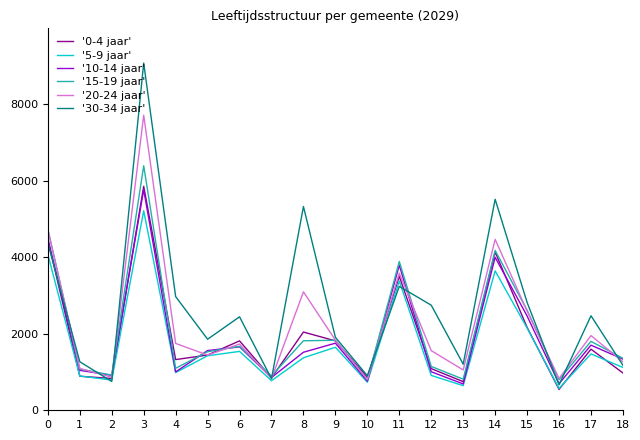

What is the total value across all series at 4?

9131